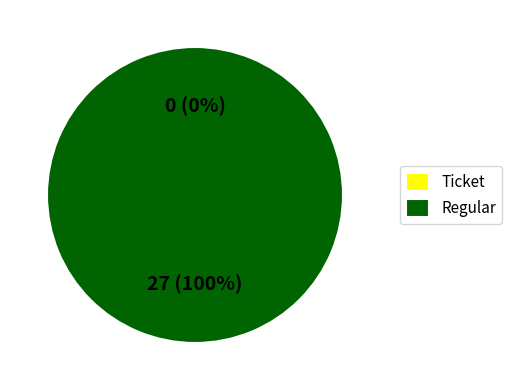

Between Regular and Ticket, which is larger?

Regular